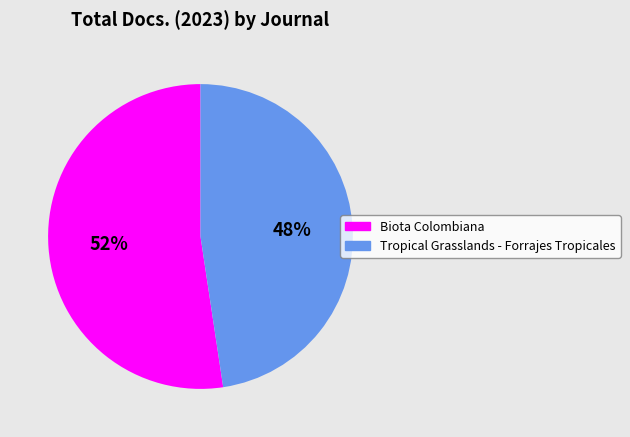

To the nearest percent, what portion does Tropical Grasslands - Forrajes Tropicales represent?

48%